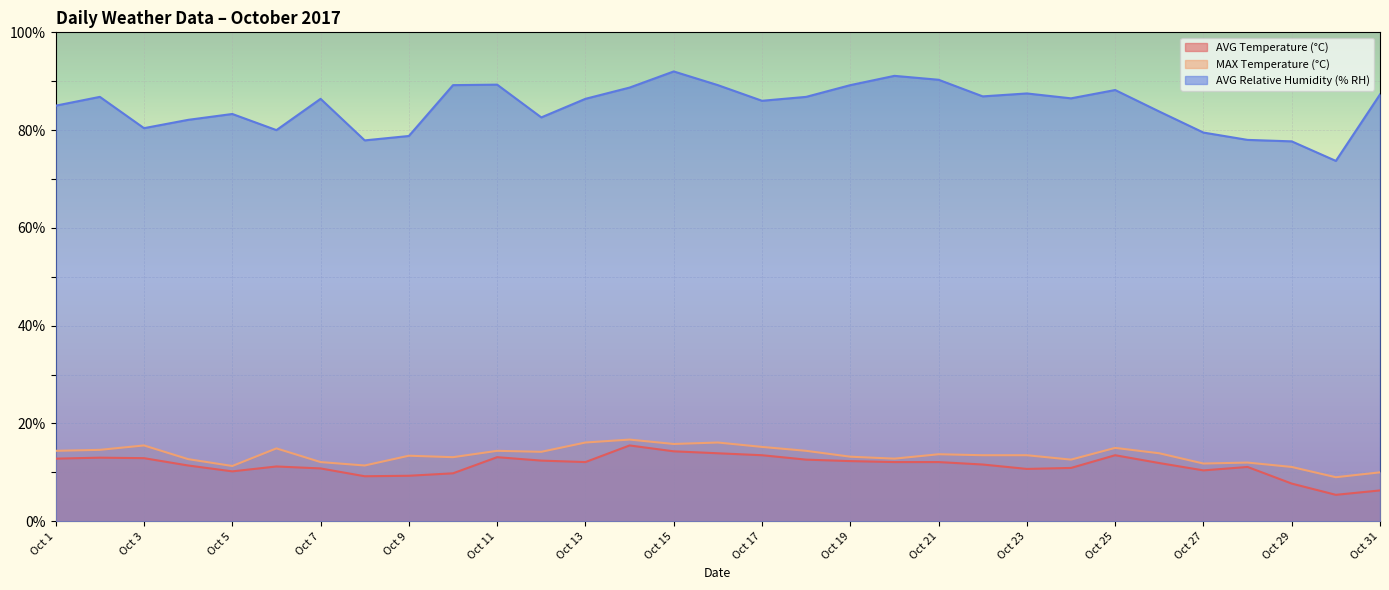

True or false: MAX Temperature (°C) and AVG Temperature (°C) cross at least once.

False